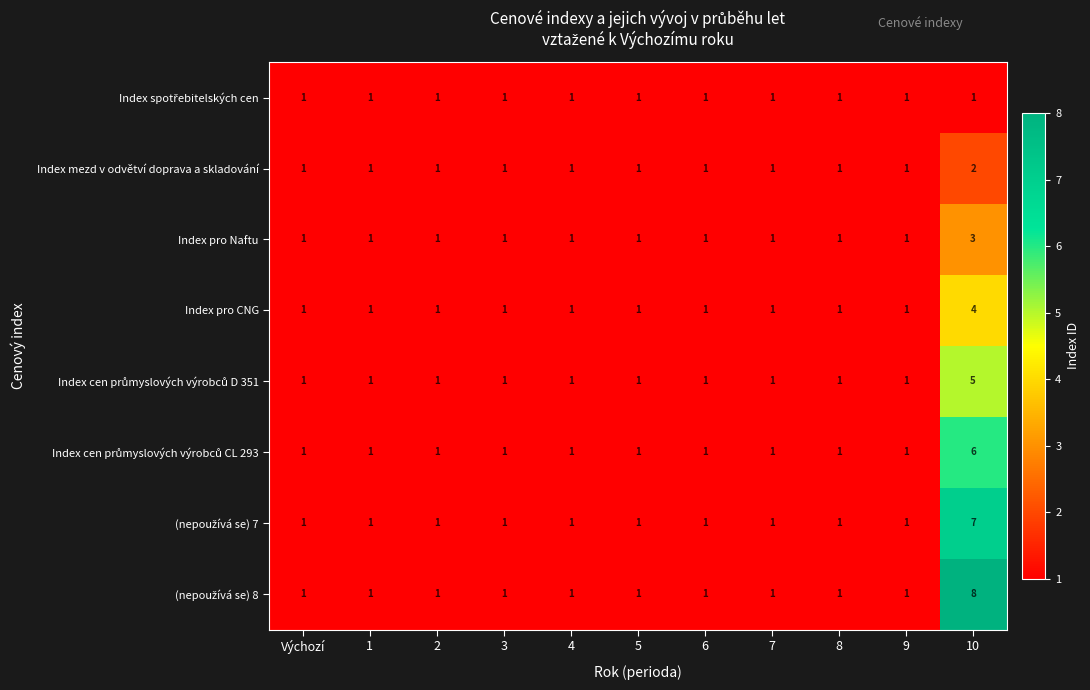

How many Index pro Naftu values are between 1 and 2?

10